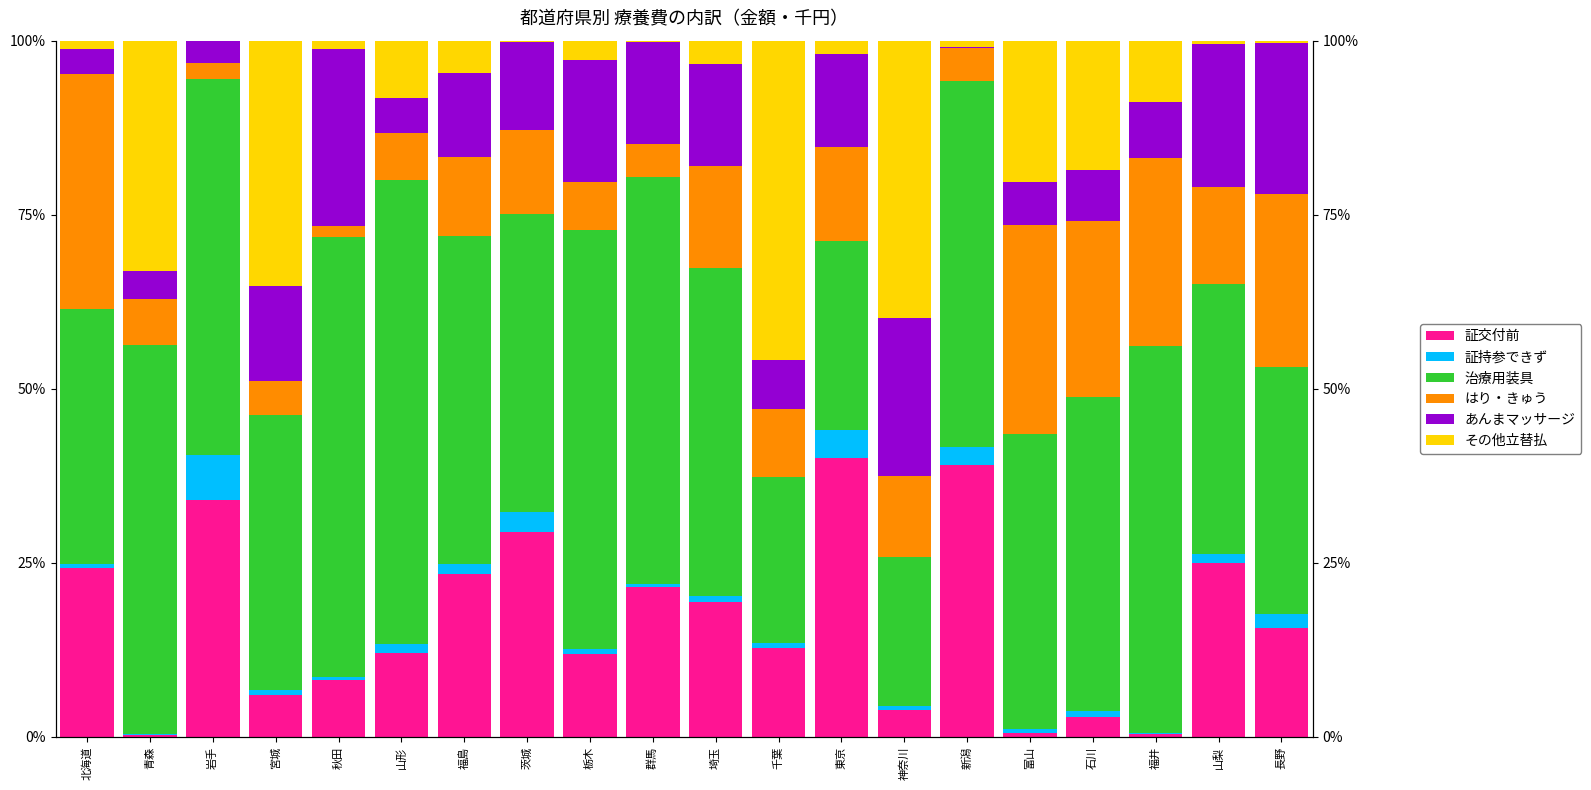

Reading left to right, list all the values displayed in this chart.

証交付前: 北海道=24.3	青森=0.3	岩手=34.1	宮城=6.1	秋田=8.2	山形=12.1	福島=23.5	茨城=29.5	栃木=11.9	群馬=21.5	埼玉=19.4	千葉=12.8	東京=40.1	神奈川=3.8	新潟=39.1	富山=0.5	石川=2.9	福井=0.4	山梨=24.9	長野=15.7
証持参できず: 北海道=0.6	青森=0.1	岩手=6.4	宮城=0.6	秋田=0.3	山形=1.2	福島=1.4	茨城=2.7	栃木=0.7	群馬=0.4	埼玉=0.9	千葉=0.6	東京=4.0	神奈川=0.6	新潟=2.6	富山=0.7	石川=0.8	福井=0.2	山梨=1.4	長野=1.9
治療用装具: 北海道=36.6	青森=55.8	岩手=54.0	宮城=39.5	秋田=63.2	山形=66.6	福島=47.1	茨城=42.8	栃木=60.1	群馬=58.4	埼玉=47.1	千葉=23.8	東京=27.3	神奈川=21.5	新潟=52.5	富山=42.3	石川=45.1	福井=55.6	山梨=38.8	長野=35.6
はり・きゅう: 北海道=33.7	青森=6.6	岩手=2.3	宮城=5.0	秋田=1.6	山形=6.8	福島=11.4	茨城=12.1	栃木=6.9	群馬=4.8	埼玉=14.7	千葉=9.8	東京=13.4	神奈川=11.6	新潟=4.7	富山=30.0	石川=25.3	福井=26.9	山梨=13.9	長野=24.8
あんまマッサージ: 北海道=3.6	青森=4.1	岩手=3.2	宮城=13.6	秋田=25.4	山形=5.1	福島=12.1	茨城=12.6	栃木=17.6	群馬=14.7	埼玉=14.7	千葉=7.1	東京=13.4	神奈川=22.6	新潟=0.1	富山=6.2	石川=7.3	福井=8.1	山梨=20.5	長野=21.8
その他立替払: 北海道=1.2	青森=33.1	岩手=0.0	宮城=35.2	秋田=1.2	山形=8.2	福島=4.6	茨城=0.2	栃木=2.8	群馬=0.1	埼玉=3.3	千葉=45.9	東京=1.8	神奈川=39.9	新潟=0.9	富山=20.3	石川=18.6	福井=8.8	山梨=0.5	長野=0.3